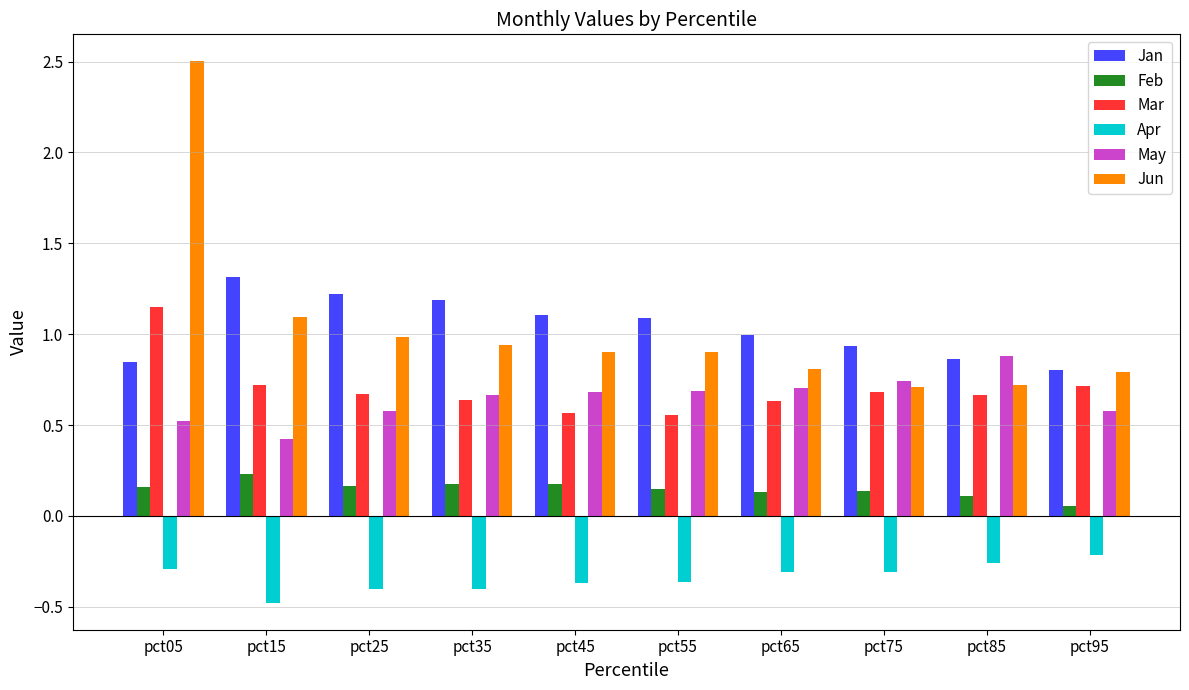

What is the difference between the highest and lowest values at pct45?

1.5